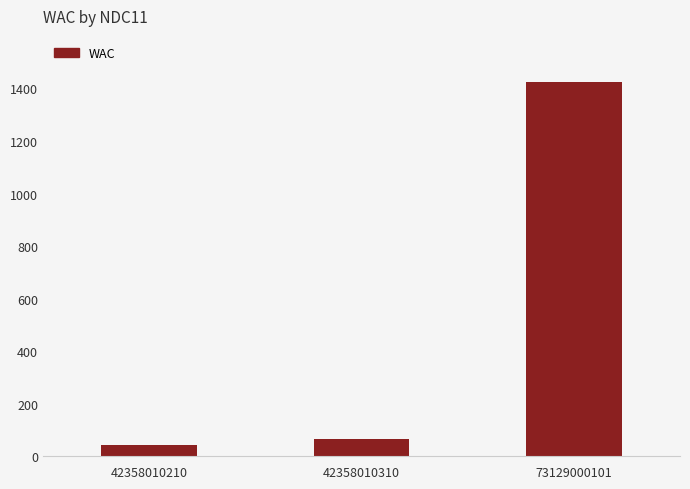

Rank the categories by value from highest to lowest.

73129000101, 42358010310, 42358010210